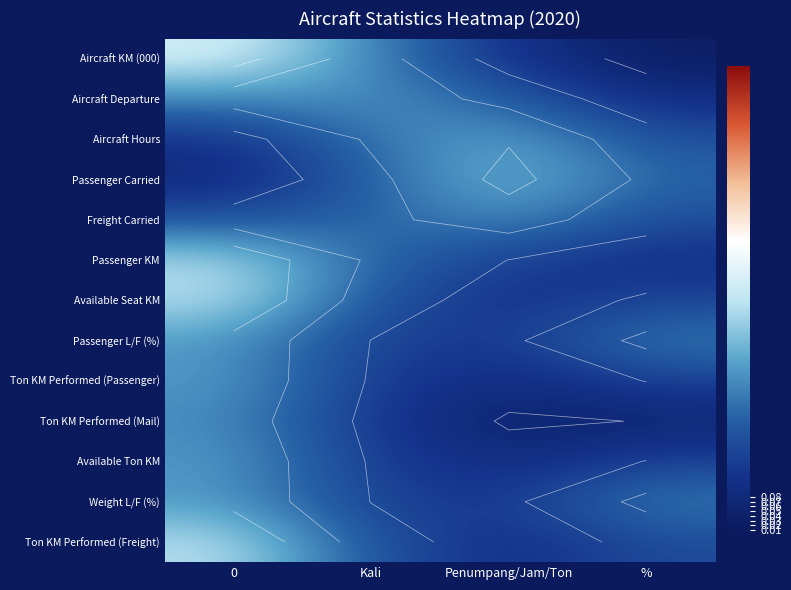

The value of Passenger Carried at Penumpang/Jam/Ton is 0.1. True or false?

False